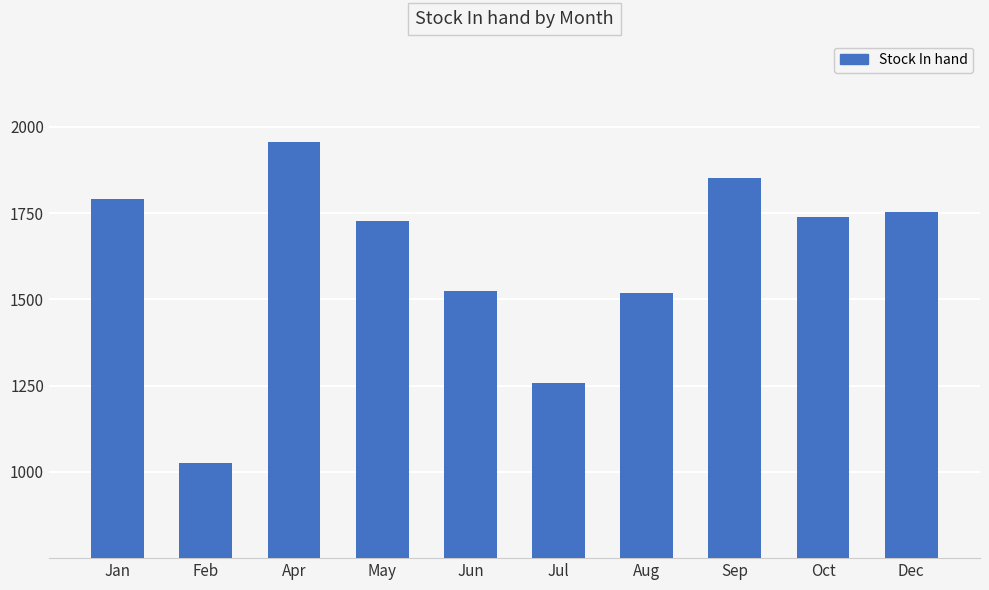

What position from the right is Jan?

10